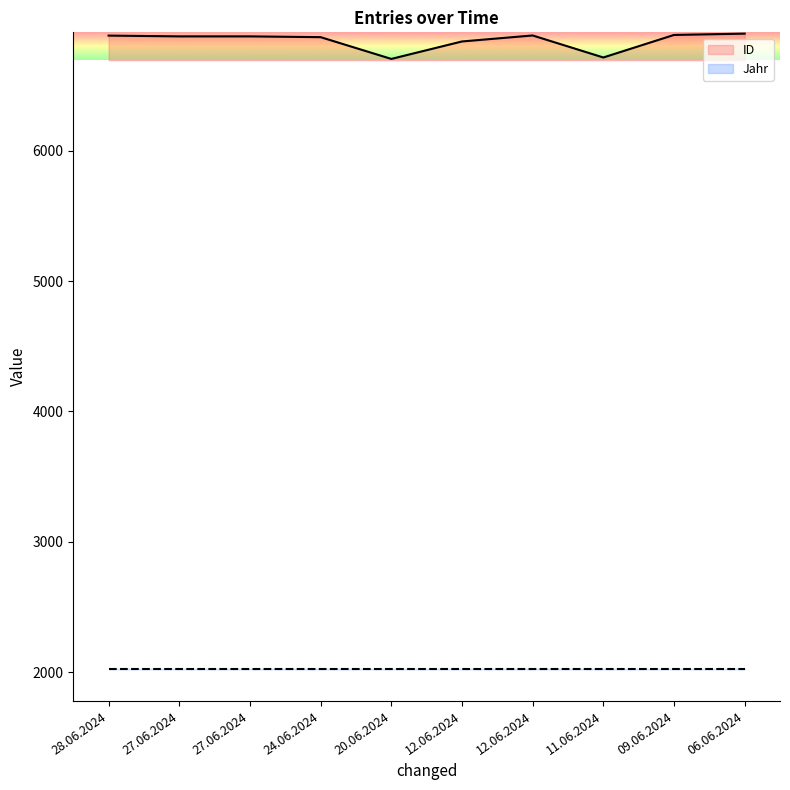

What is the sum of all values?

68445